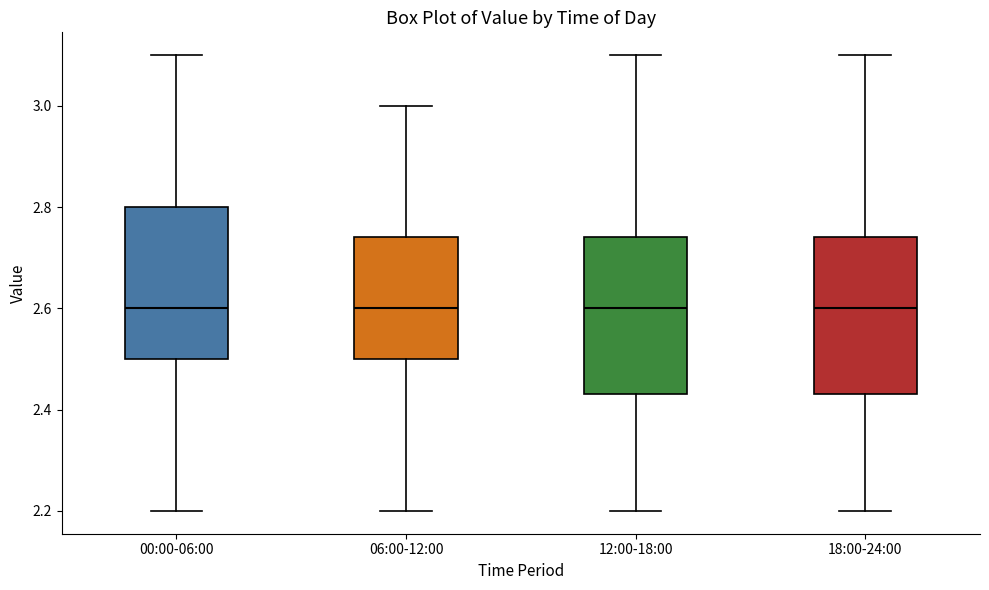

Reading left to right, read every box against the y-axis: the position of its median line, the range the box covers, and the ends of its whiskers. The values are not printed on the chart, so give them approximately, as read against the axis.

00:00-06:00: median 2.60, box 2.50 to 2.80, whiskers 2.20 to 3.10
06:00-12:00: median 2.60, box 2.50 to 2.74, whiskers 2.20 to 3.00
12:00-18:00: median 2.60, box 2.44 to 2.74, whiskers 2.20 to 3.10
18:00-24:00: median 2.60, box 2.44 to 2.74, whiskers 2.20 to 3.10